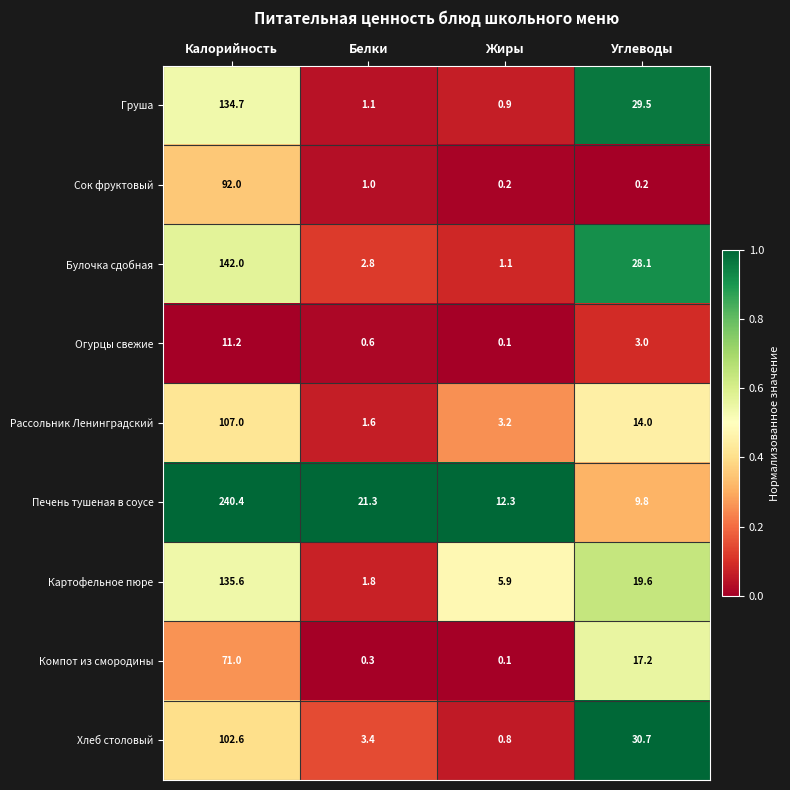

Which series has the largest total across all categories?

Печень тушеная в соусе